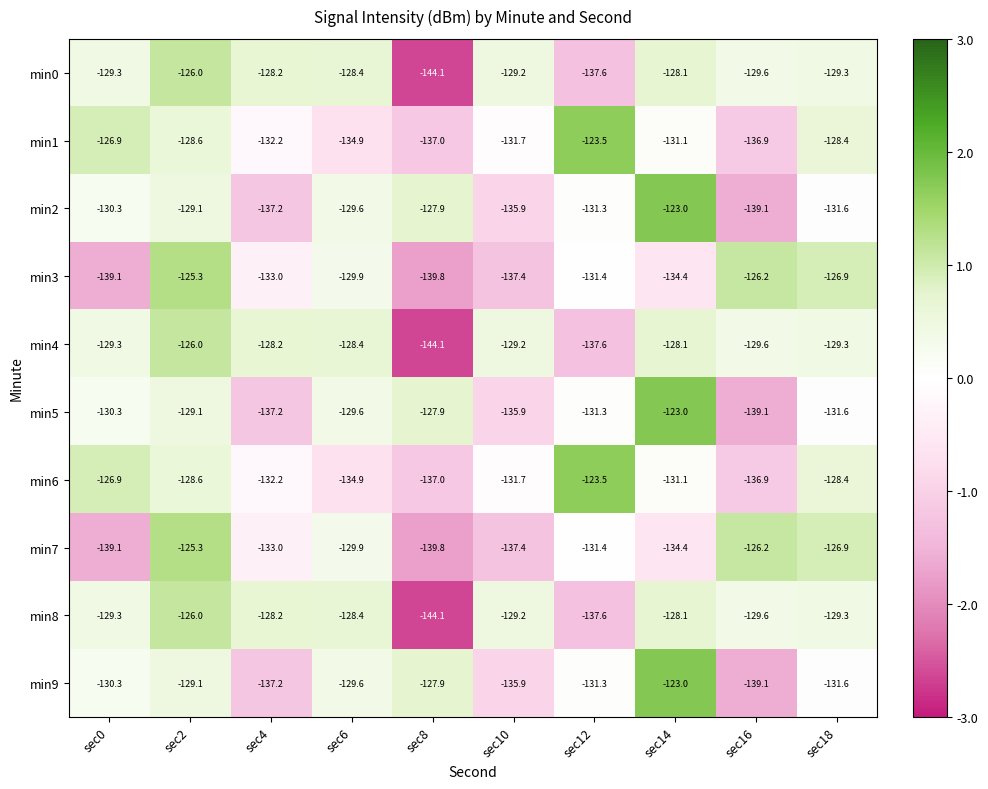

List the labels in order of min2 value, largest first.

sec14, sec8, sec2, sec6, sec0, sec12, sec18, sec10, sec4, sec16